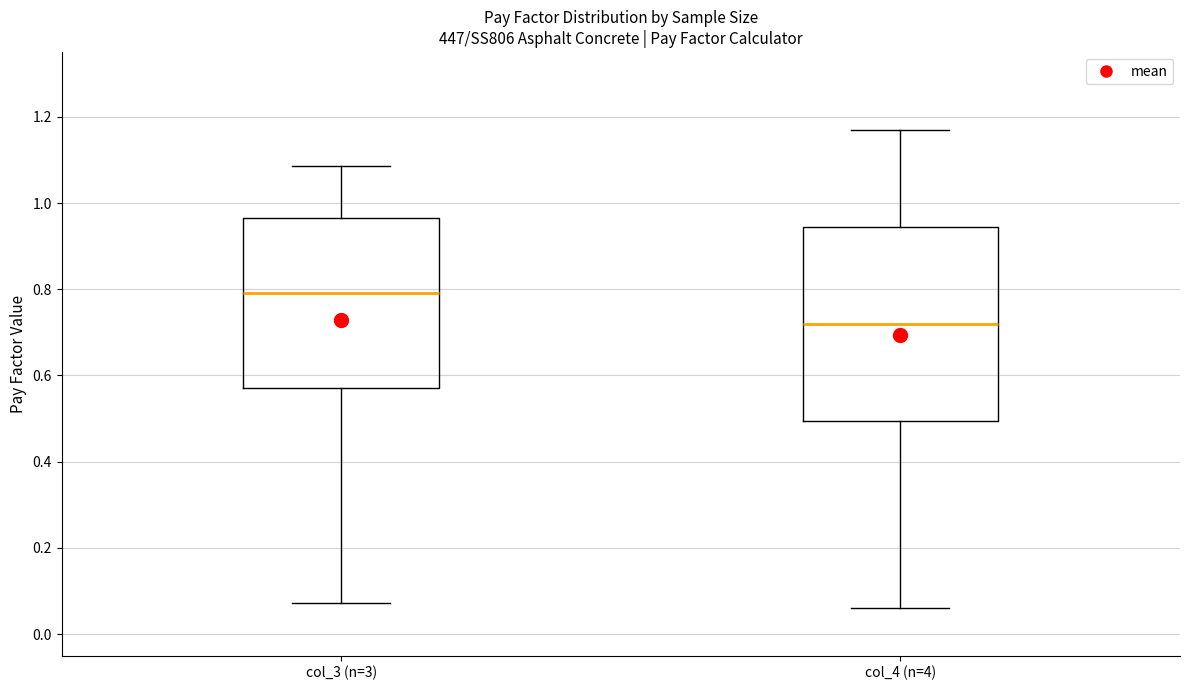

Reading left to right, read every box against the y-axis: the position of its median line, the range the box covers, and the ends of its whiskers. The values are not printed on the chart, so give them approximately, as read against the axis.

col_3 (n=3): median 0.80, box 0.58 to 0.96, whiskers 0.08 to 1.08
col_4 (n=4): median 0.72, box 0.50 to 0.94, whiskers 0.06 to 1.18